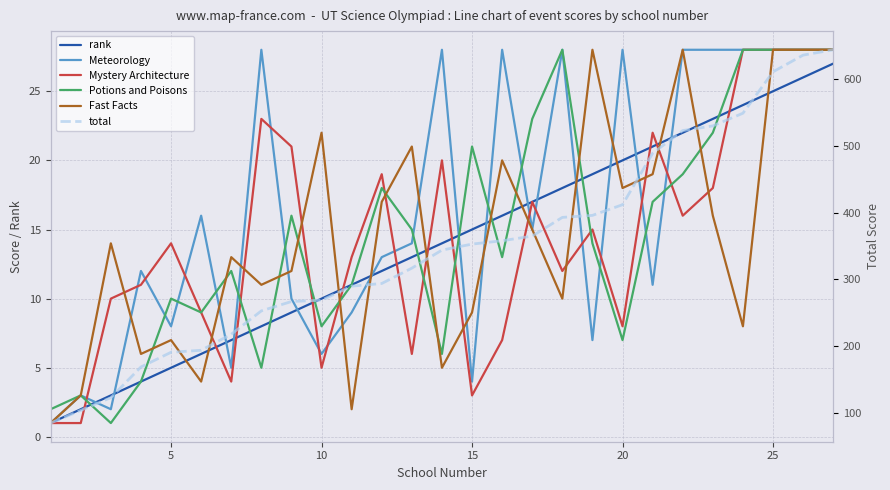

True or false: total has more than 1 interior local peaks.

False